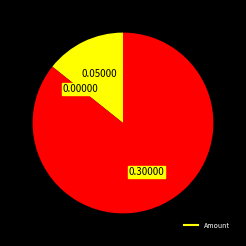

Does any single category account for the majority?

Yes